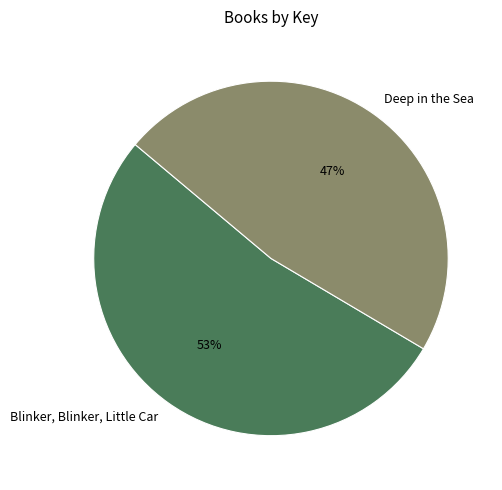

The Deep in the Sea slice represents 47% of the pie. True or false?

True